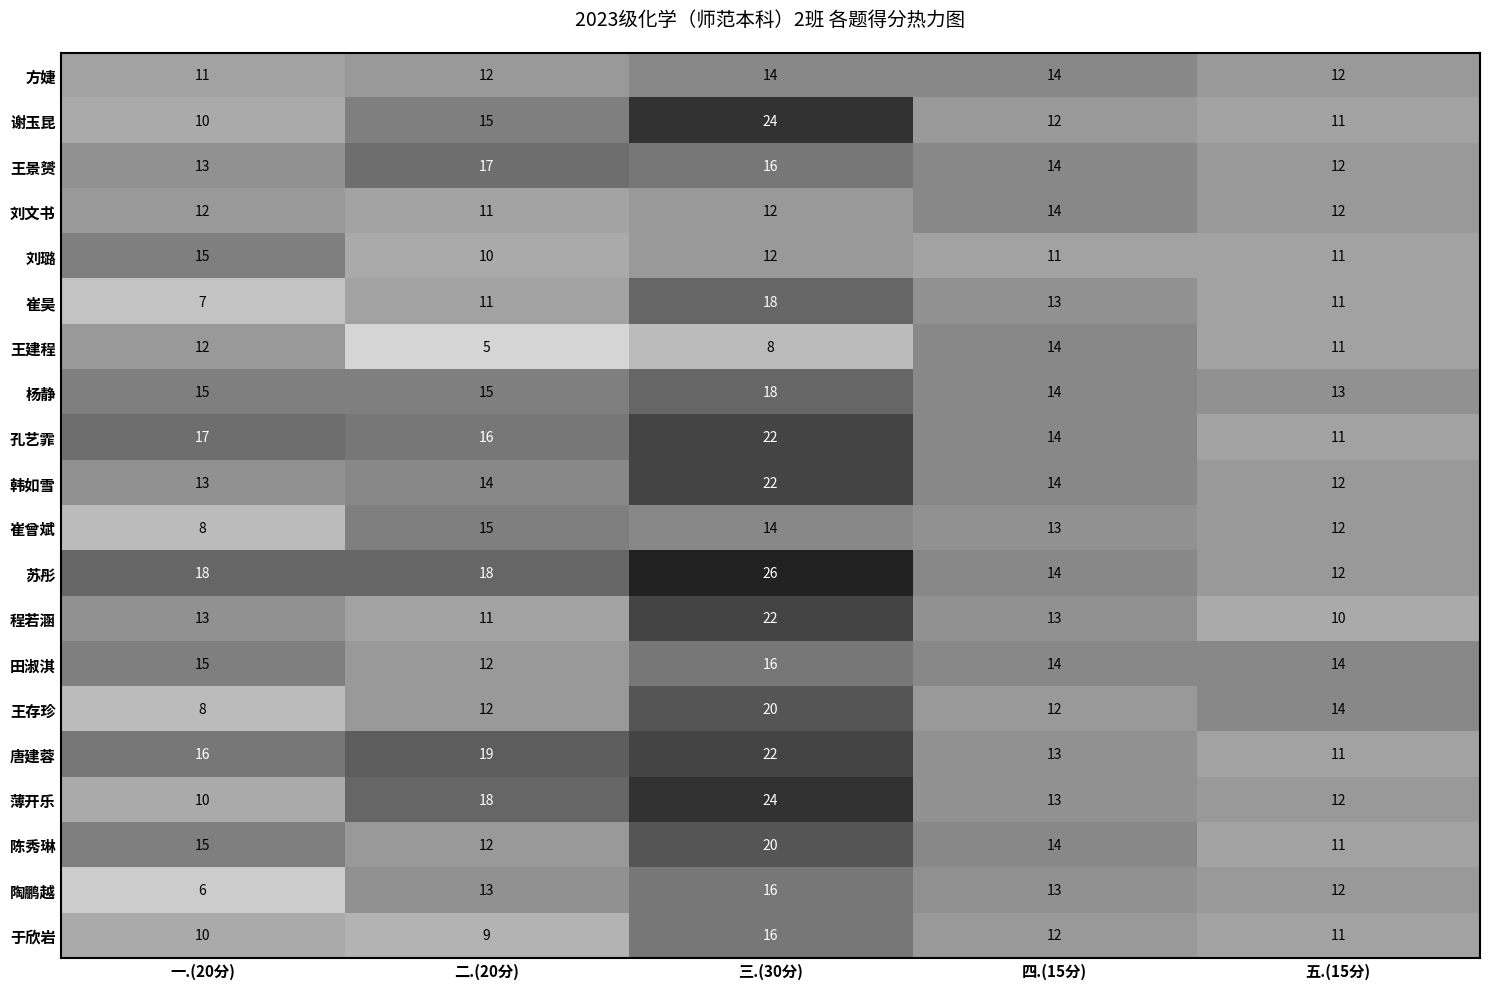

Which series changed the most between 二.(20分) and 三.(30分)?

程若涵